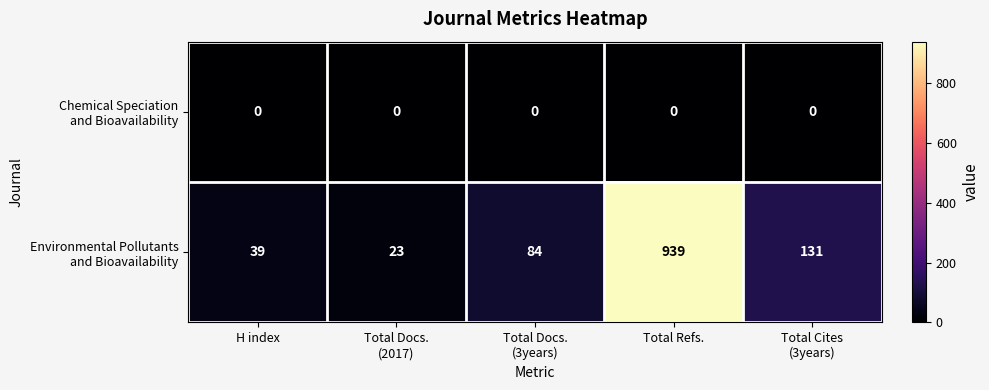

What is the maximum value shown in the chart?

939